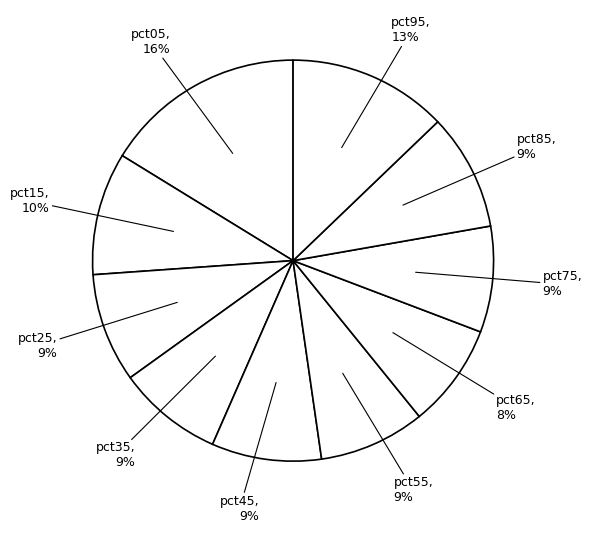

Count the number of slices in the pie.

10